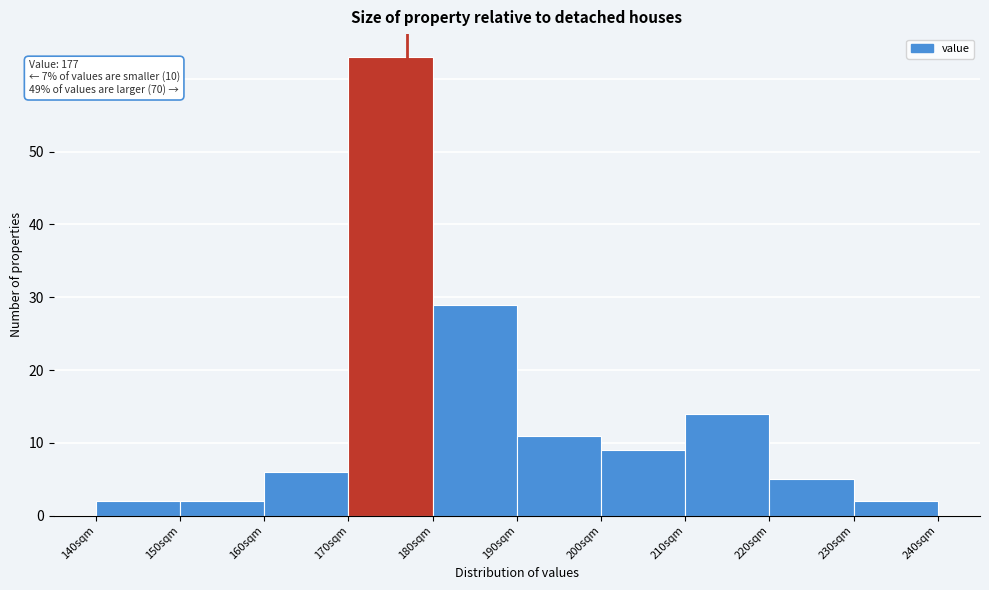

Over which range of the x-axis is the bar tallest?

170 to 180